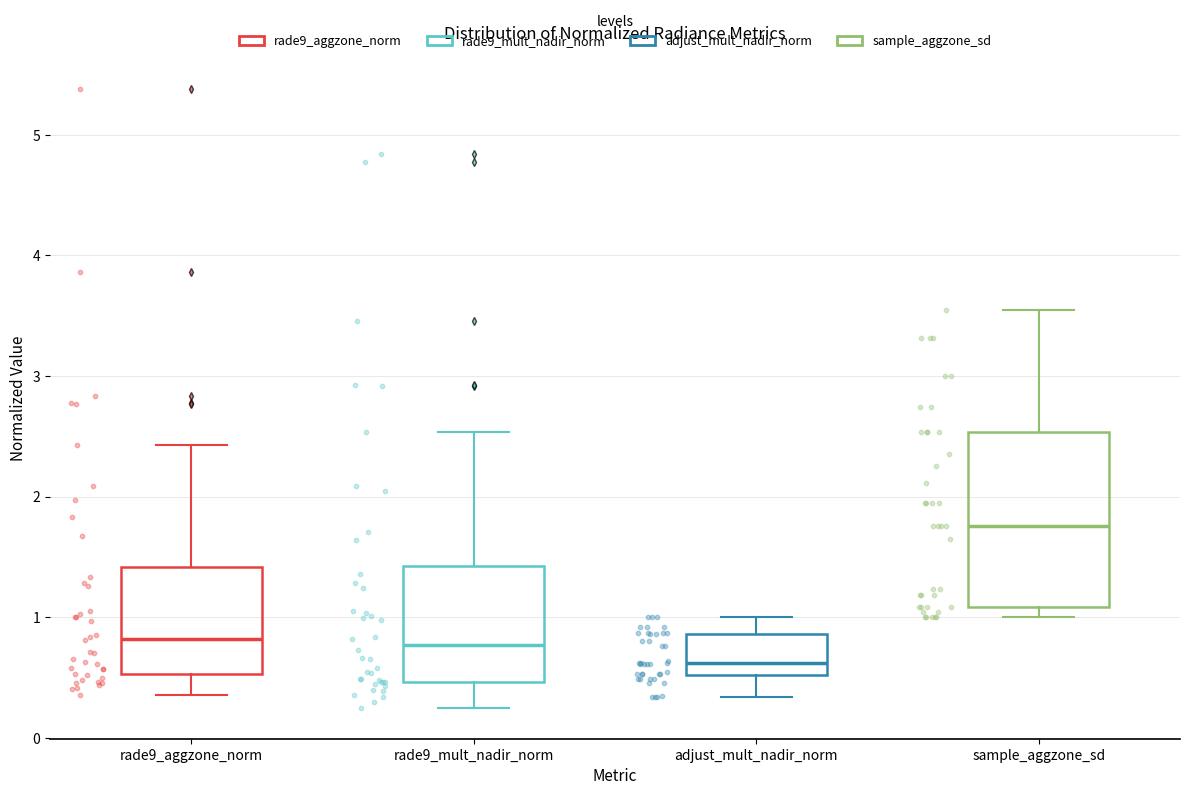

Comparing the boxes themselves (not the whiskers), which one is the tallest?

sample_aggzone_sd